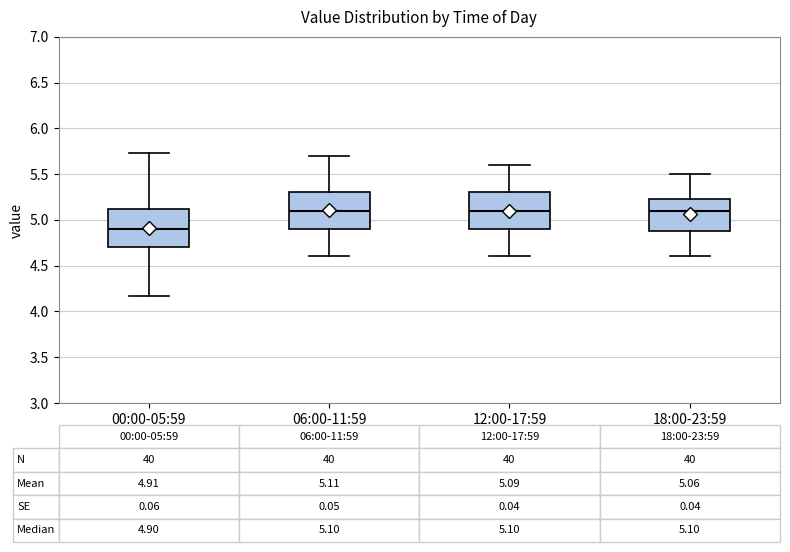

Which box's median line is the lowest?

00:00-05:59